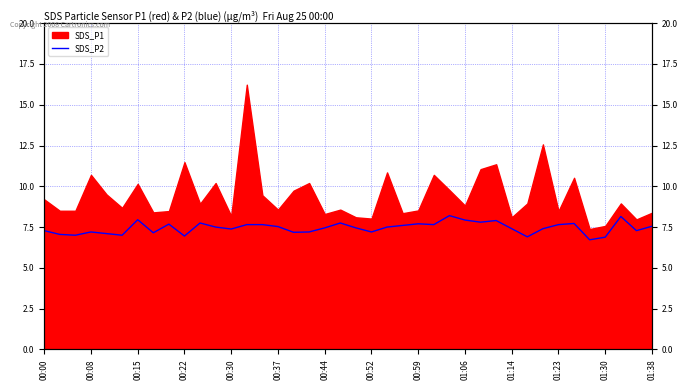

What is the change in value from 00:59 to 31?

-0.8